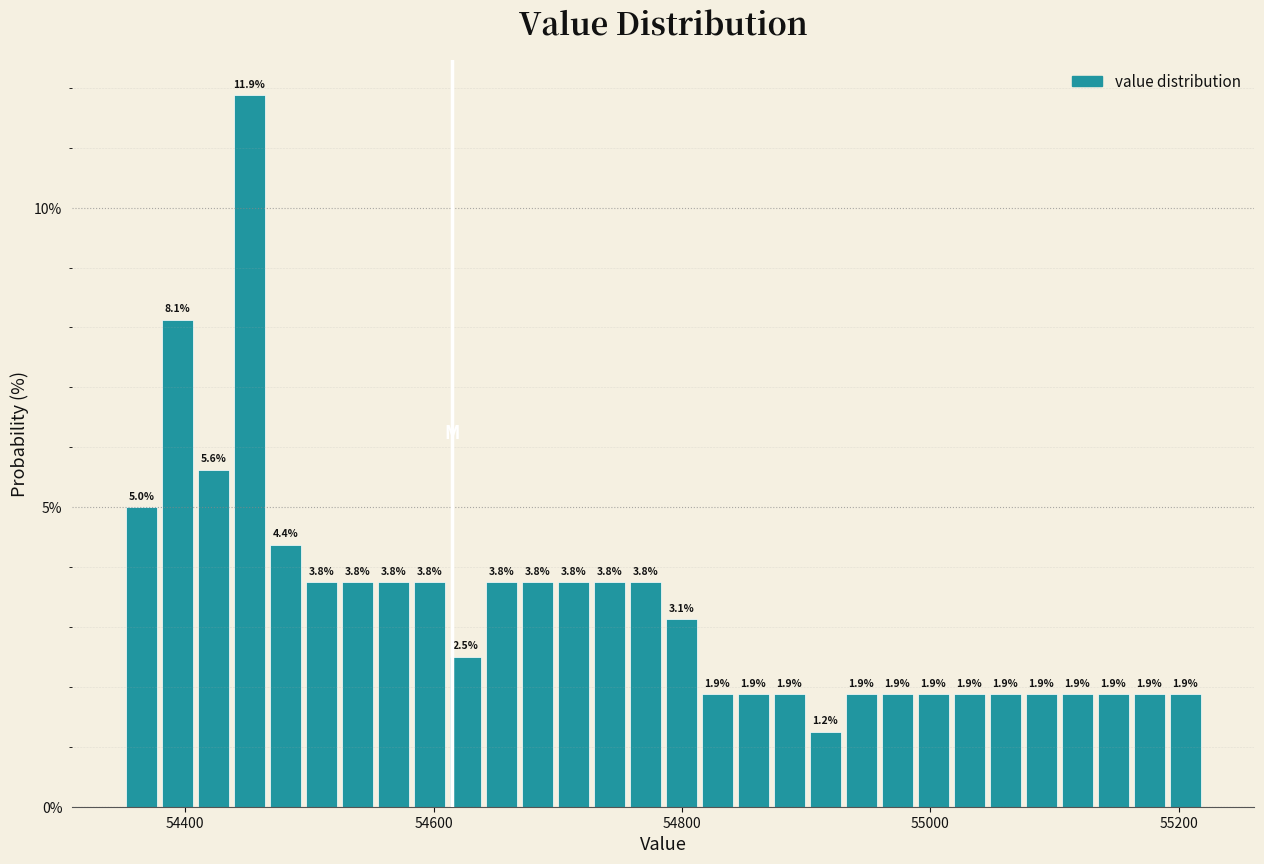

Around what value on the x-axis is the tallest bar? Give the approximate position of its centre, as read against the axis.

54460